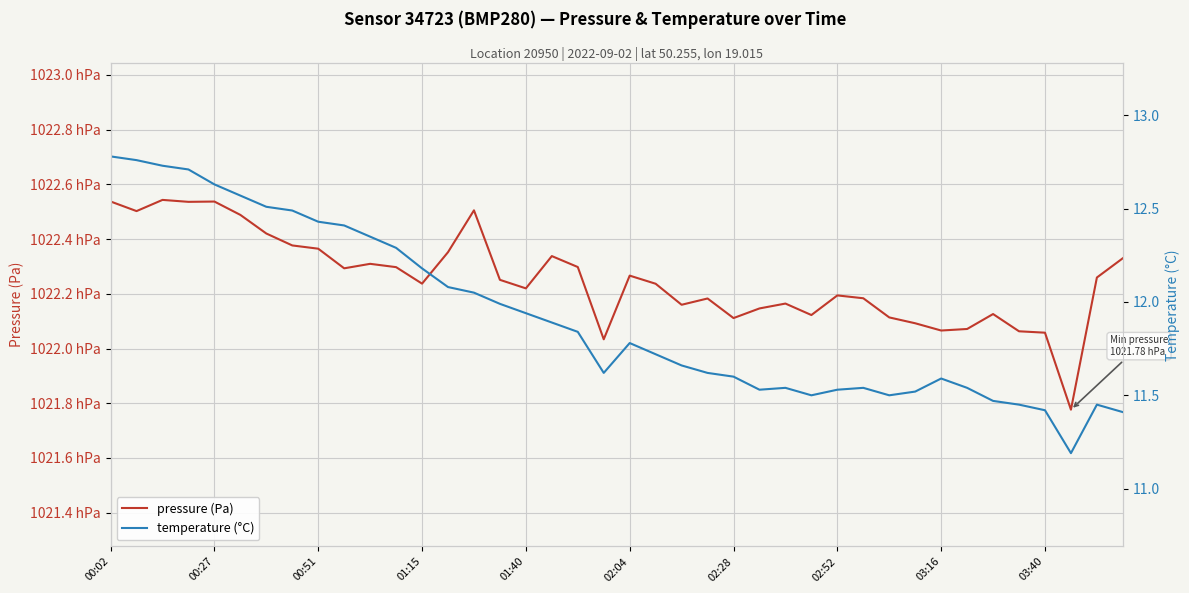

What is the maximum value shown in the chart?

102254.3